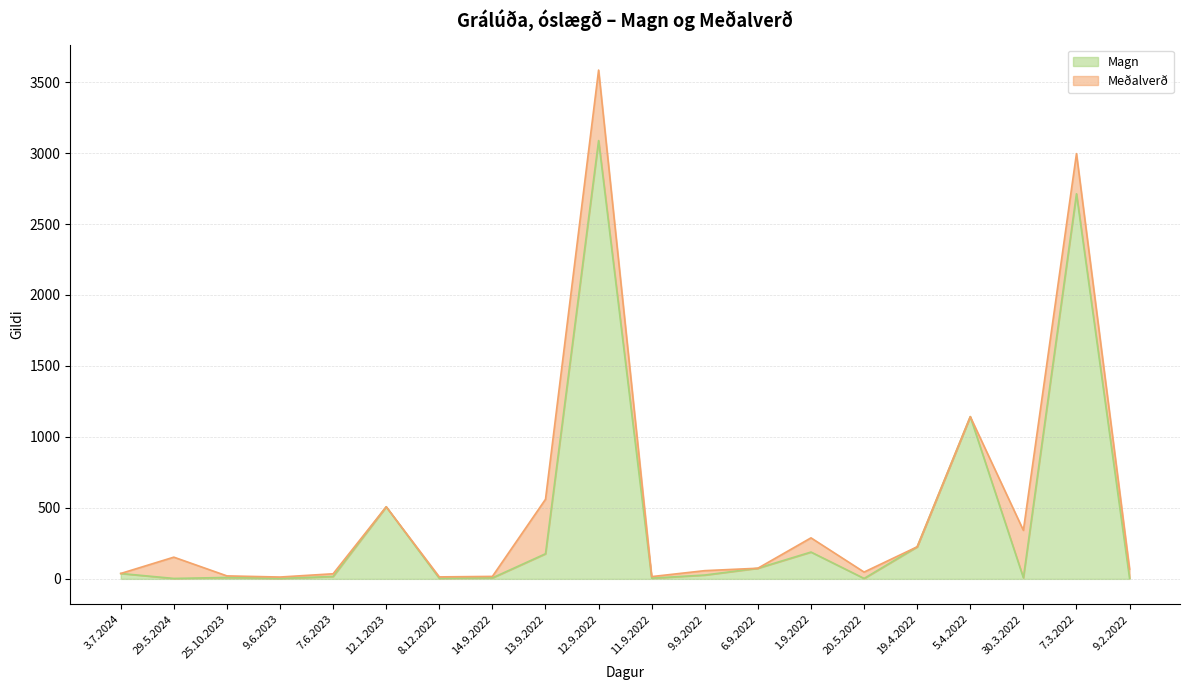

What is the label of the 12th point from the right?

13.9.2022